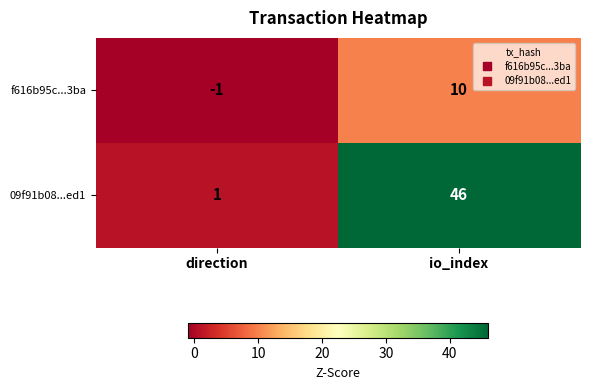

Rank the categories by 09f91b08...ed1 value from lowest to highest.

direction, io_index